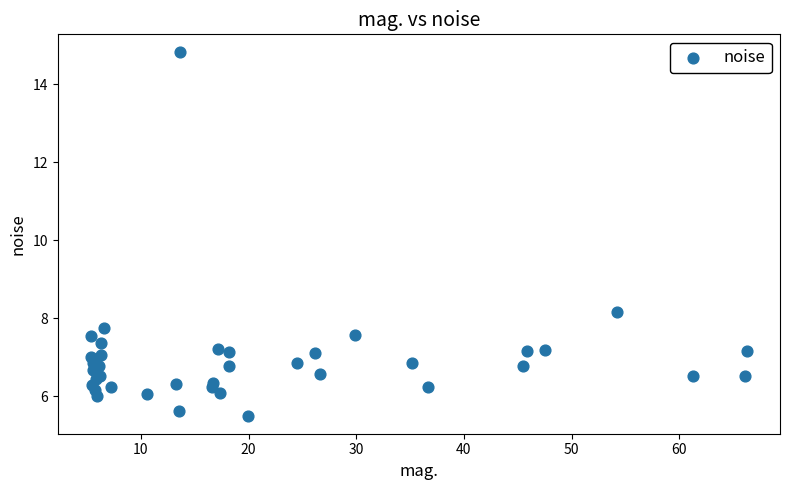

What Y value in the scatter plot is closest to 10?

8.2